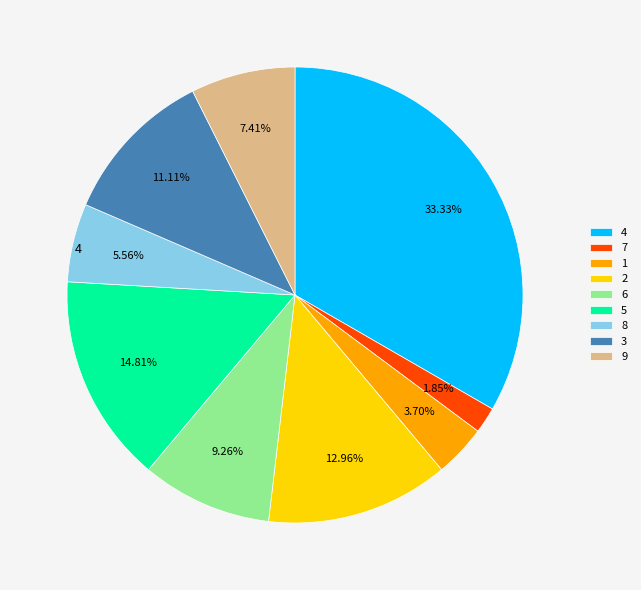

Which has a higher value, 9 or 3?

3